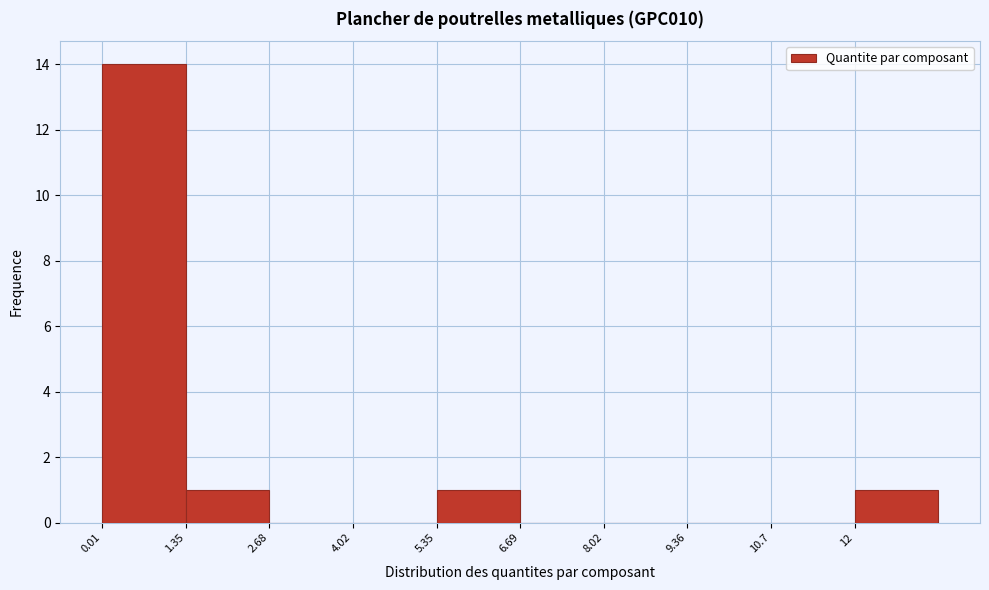

Reading left to right, transcribe this chart: for each bar, give the range it covers on the x-axis and its height. Neither the bar edges nor the heights are printed on the chart, so give them approximately, as read against the axes.

0.0 to 1.4: 14
1.4 to 2.6: 1
2.6 to 4.0: 0
4.0 to 5.4: 0
5.4 to 6.6: 1
6.6 to 8.0: 0
8.0 to 9.4: 0
9.4 to 10.6: 0
10.6 to 12.0: 0
12.0 to 13.4: 1